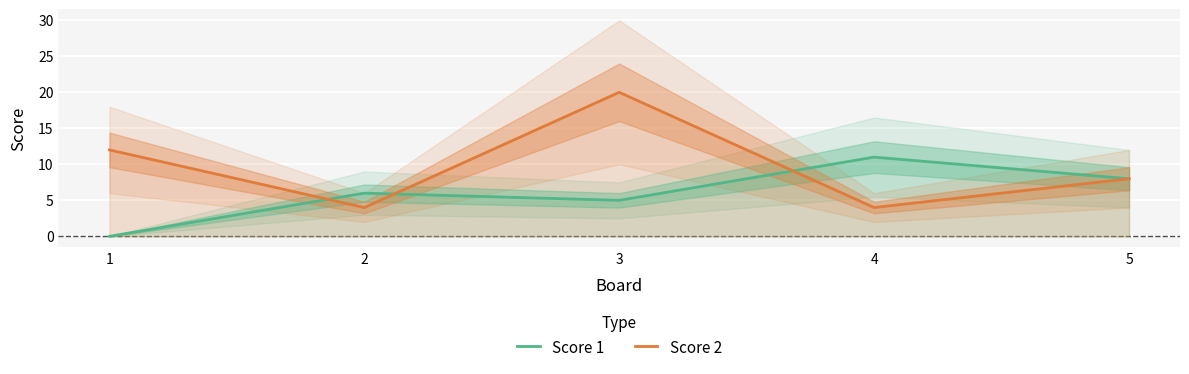

What is the value of the Score 1 point at the 4th from the left?

11